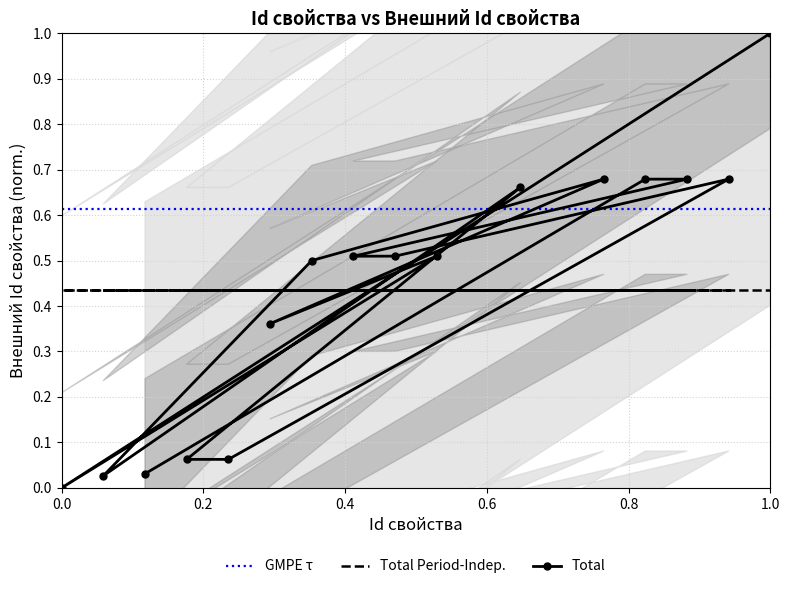

What is the average value?

0.4